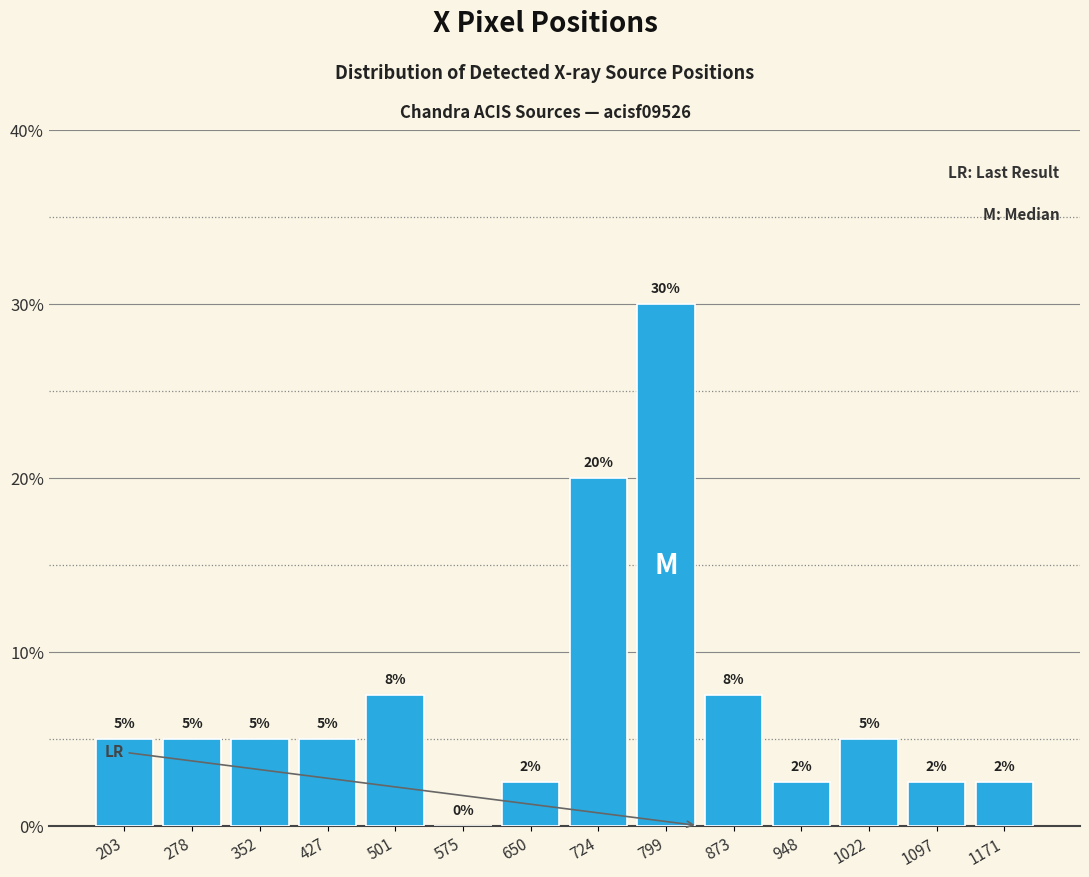

Which range on the x-axis has the tallest bar?

760 to 840